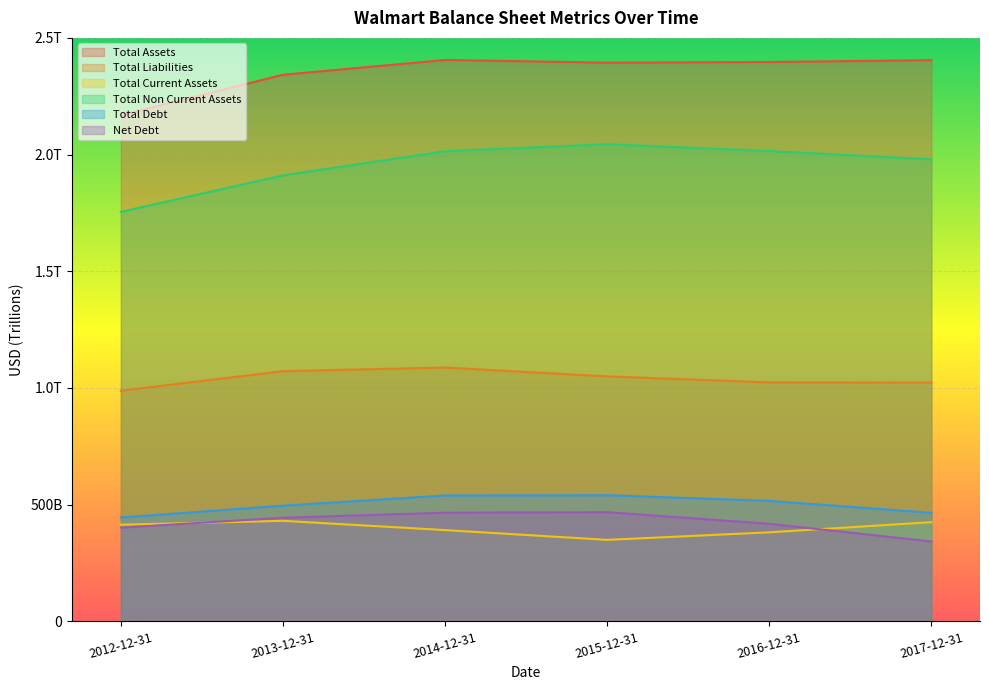

Does the chart display data point markers on the line(s)?

No